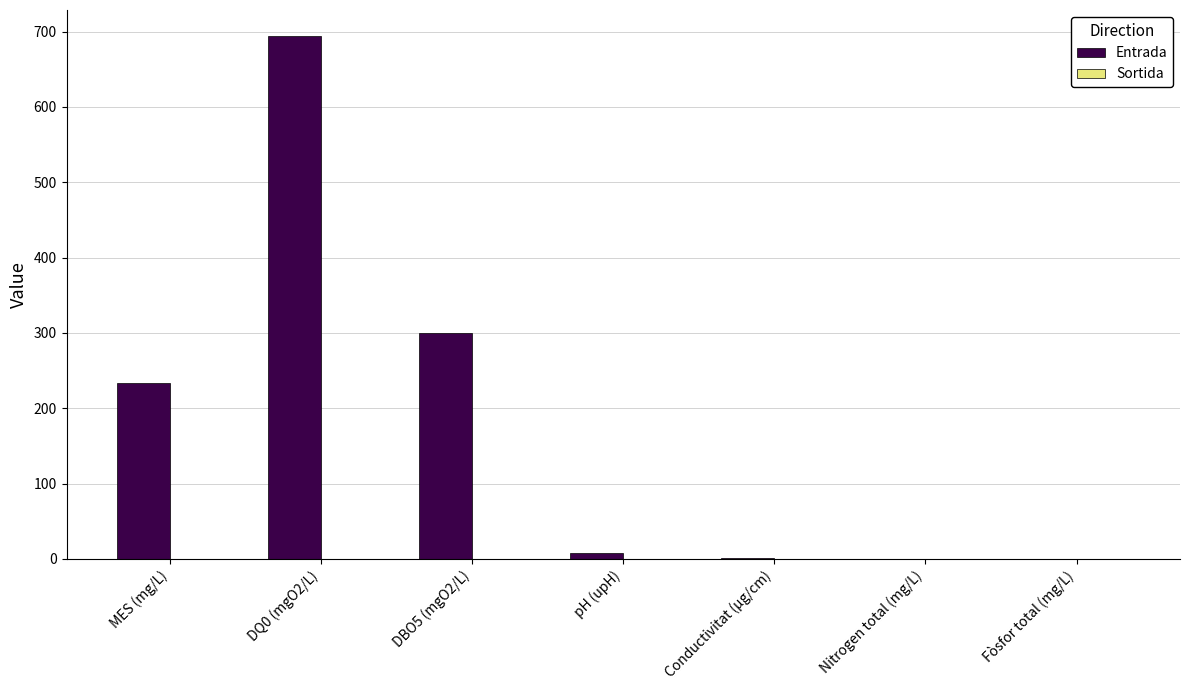

What is the sum of all values?

1236.6